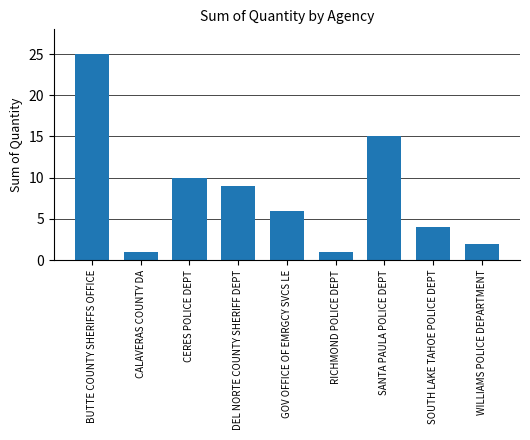

Which has a higher value, CERES POLICE DEPT or SOUTH LAKE TAHOE POLICE DEPT?

CERES POLICE DEPT